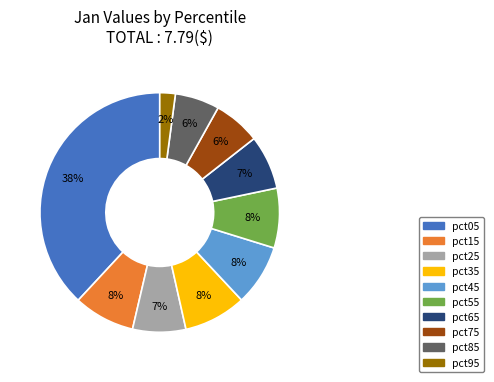

How many segments does this pie chart have?

10